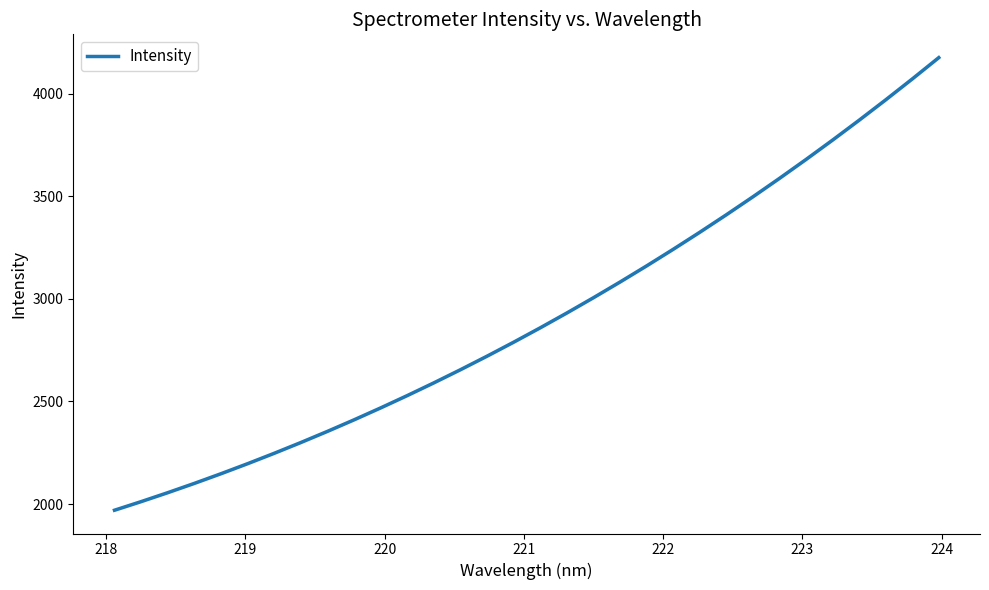

What is the value of the 23rd point from the left?

3324.2